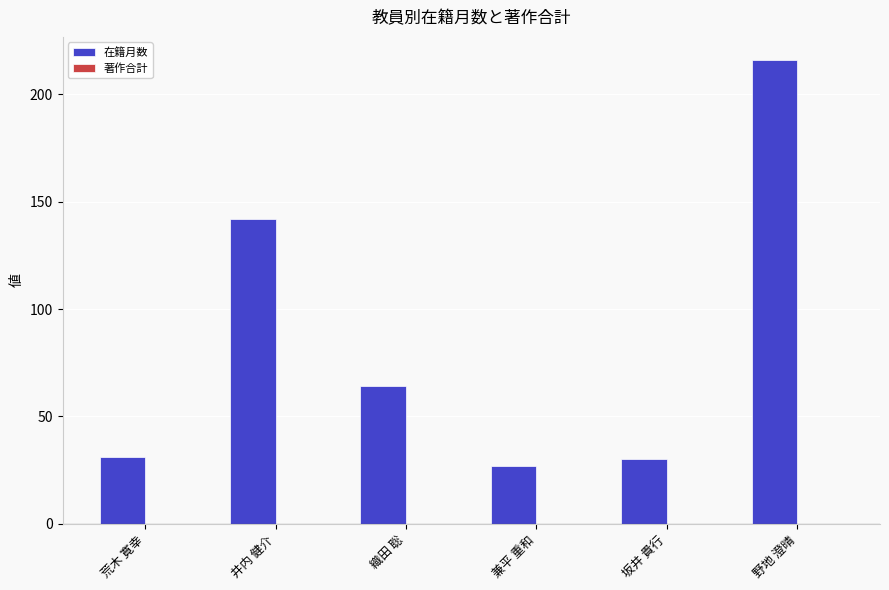

What is the sum of the values at 兼平 重和 and 野地 澄晴?

243